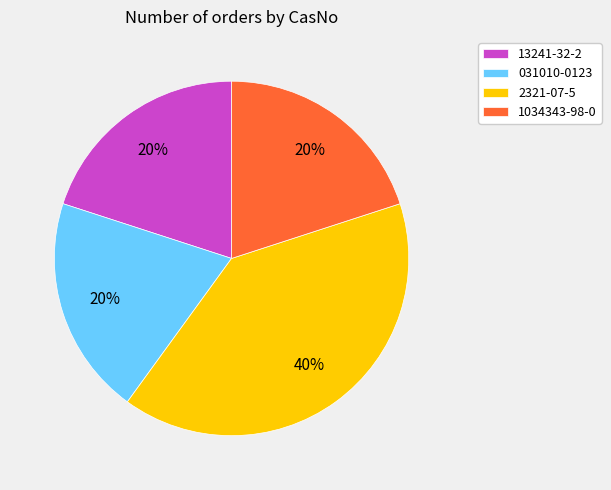

Do 031010-0123 and 13241-32-2 together represent more than half of the pie?

No